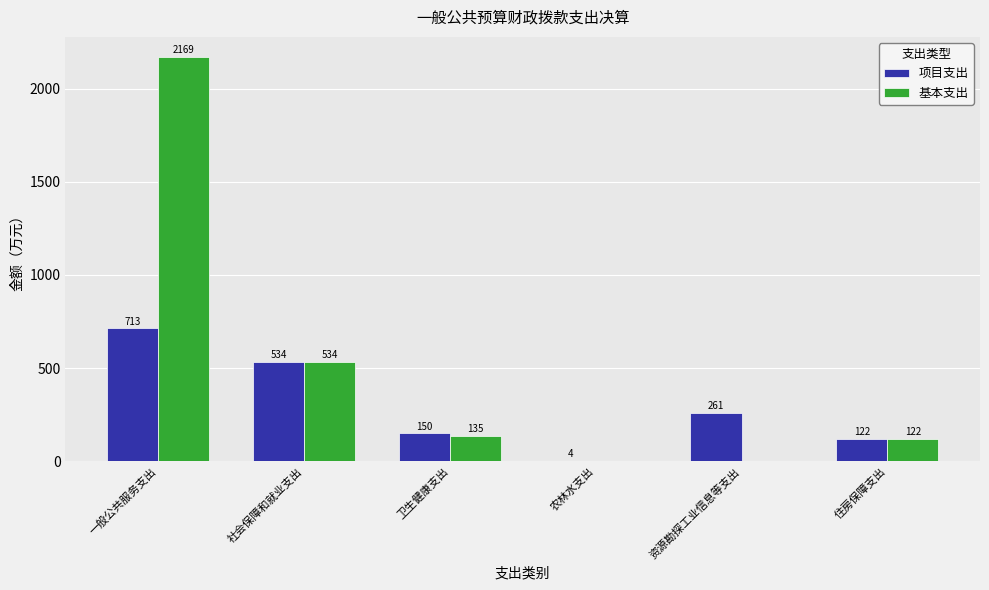

What is the spread (max minus min) of values at 一般公共服务支出?

1455.9